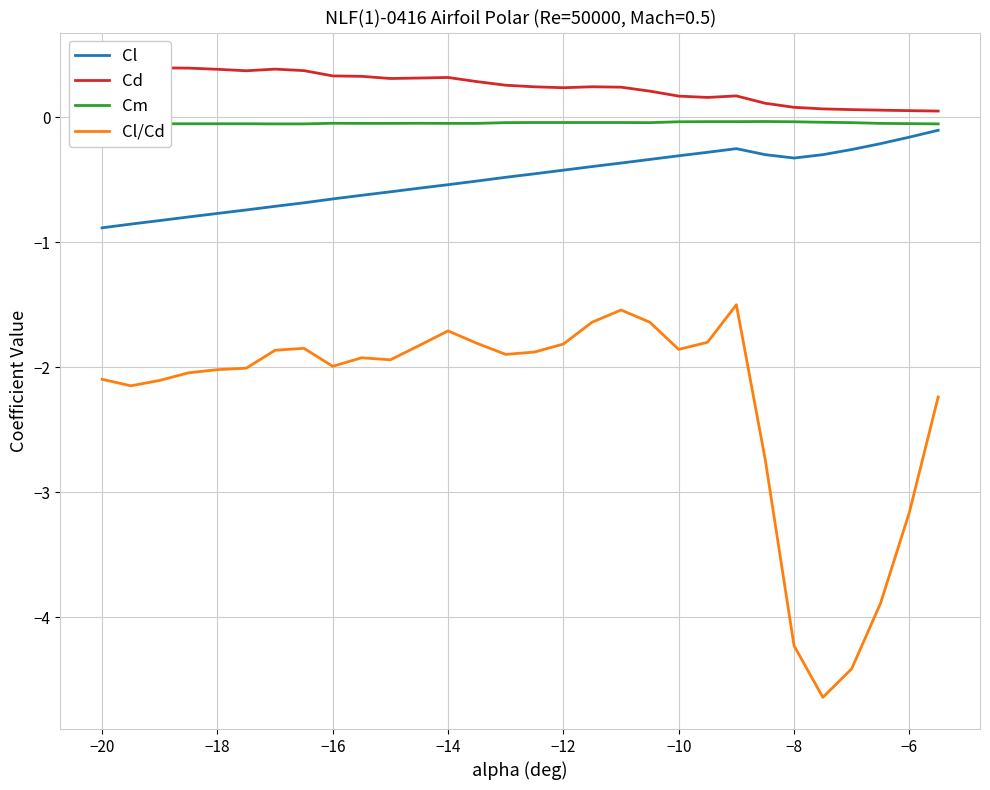

True or false: Cl/Cd has a value of -2.1 at −20.

True